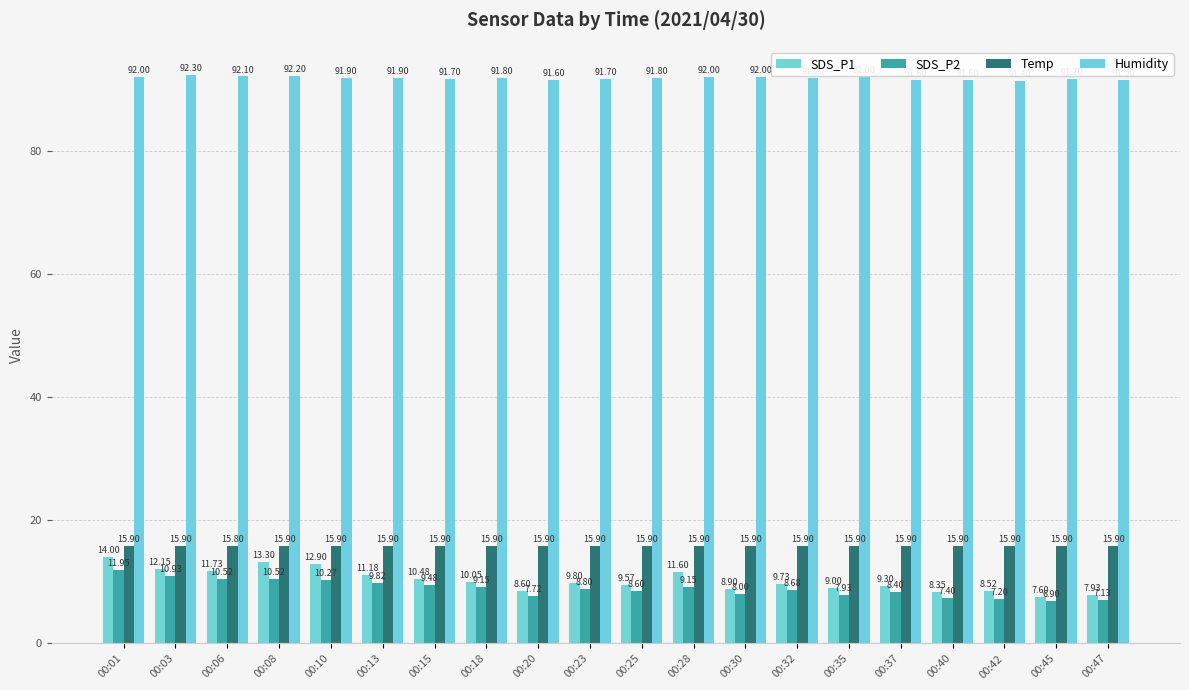

Read the Humidity value at 00:47.

91.5